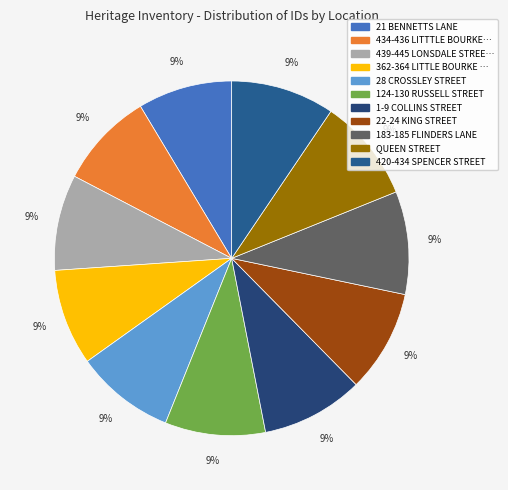

Which category has the smallest portion of the pie?

21 BENNETTS LANE